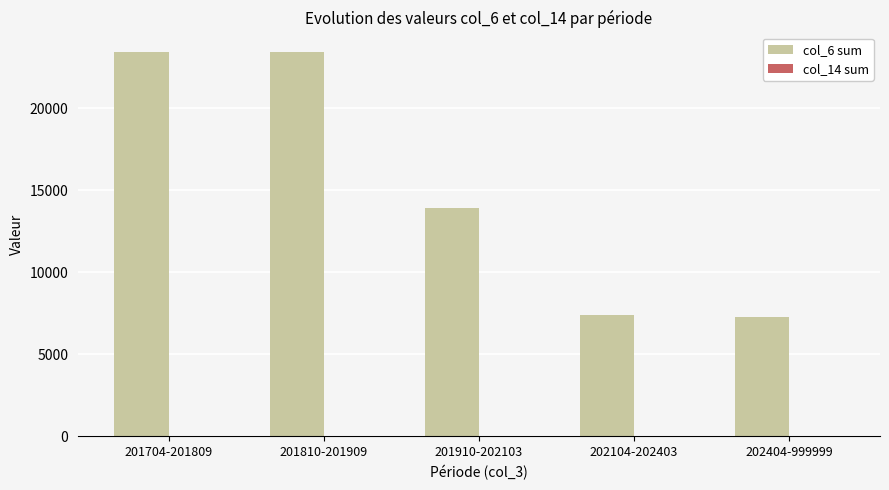

Which series has the largest total across all categories?

col_6 sum